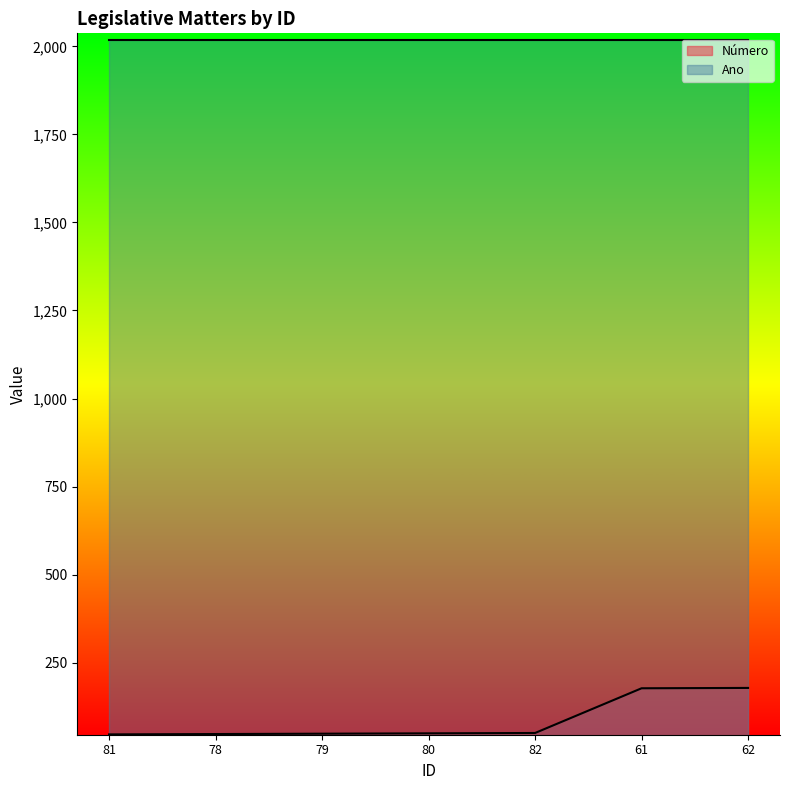

Reading right to left, what are all the values shown in this chart?

62=178	61=177	82=50	80=49	79=48	78=47	81=46